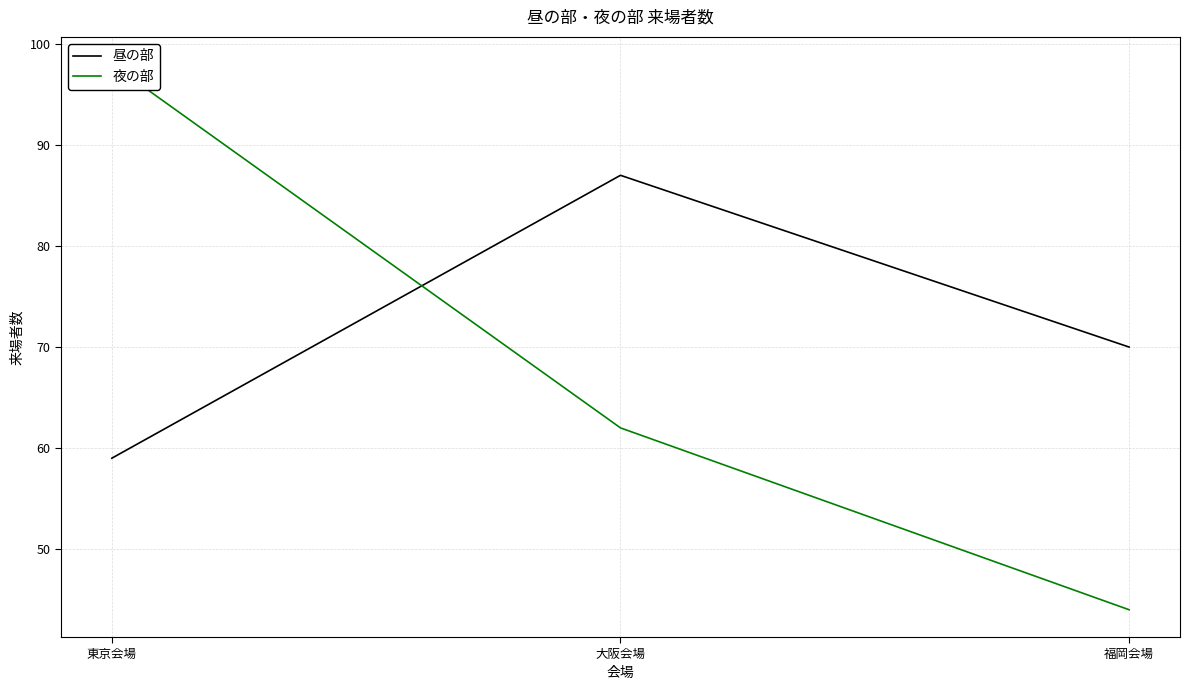

Is the value of 夜の部 at 大阪会場 greater than the value of 昼の部 at 東京会場?

Yes